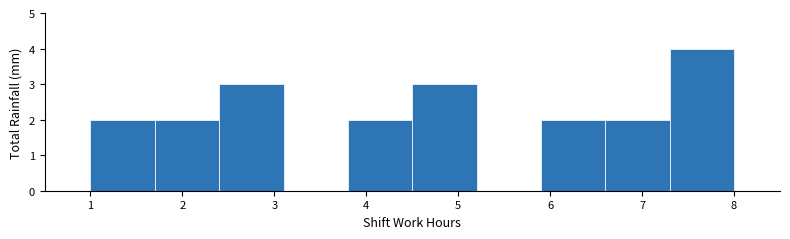

Reading left to right, list every bar in this chart as the range it spans on the x-axis followed by its height. The values are not printed on the chart, so give them approximately, as read against the axis.

1.0 to 1.7: 2
1.7 to 2.4: 2
2.4 to 3.1: 3
3.1 to 3.8: 0
3.8 to 4.5: 2
4.5 to 5.2: 3
5.2 to 5.9: 0
5.9 to 6.6: 2
6.6 to 7.3: 2
7.3 to 8.0: 4